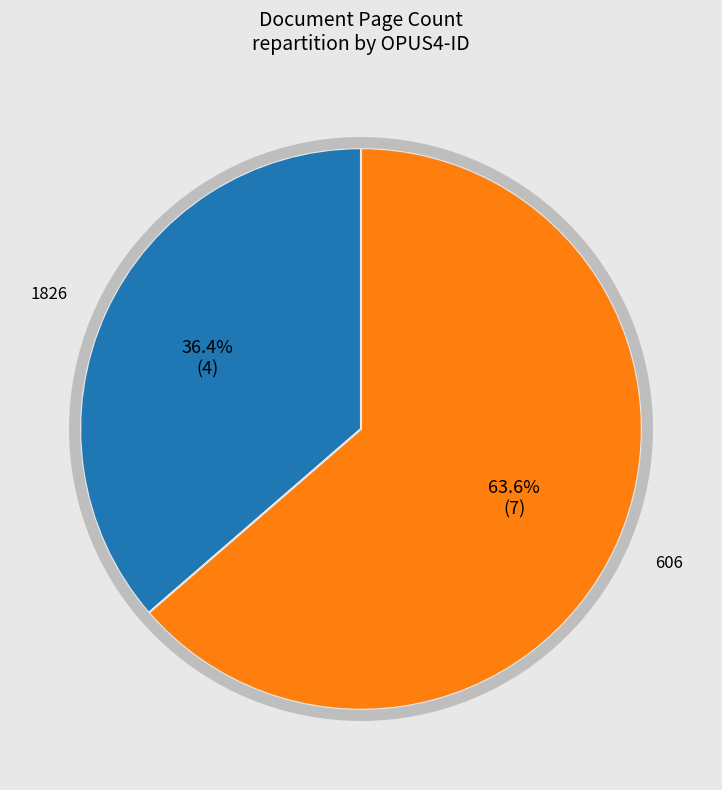

The 606 slice represents 55% of the pie. True or false?

False